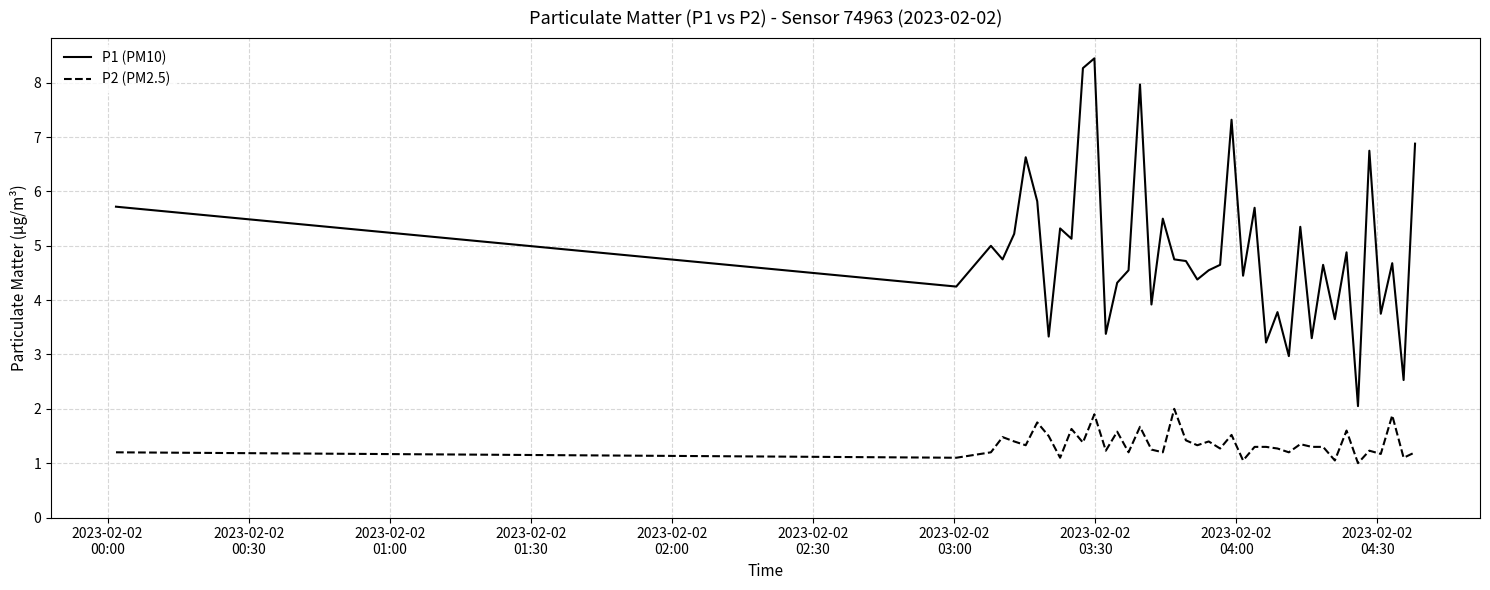

What are all the series names shown in the legend?

P1 (PM10), P2 (PM2.5)